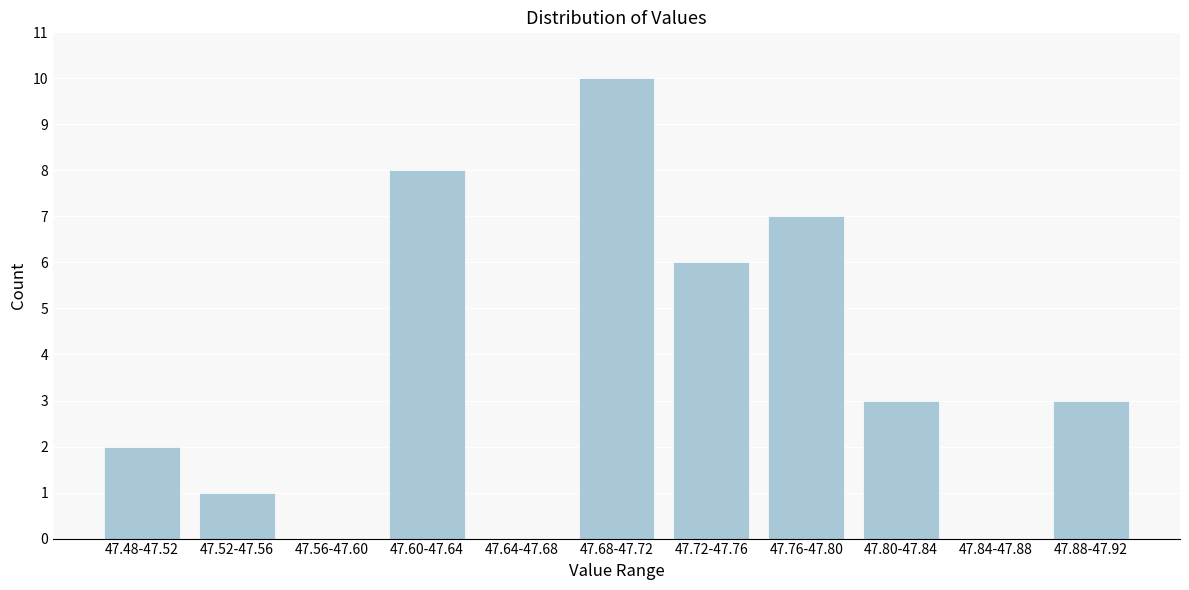

Reading left to right, what are all the values shown in this chart?

47.48-47.52=2	47.52-47.56=1	47.56-47.60=0	47.60-47.64=8	47.64-47.68=0	47.68-47.72=10	47.72-47.76=6	47.76-47.80=7	47.80-47.84=3	47.84-47.88=0	47.88-47.92=3